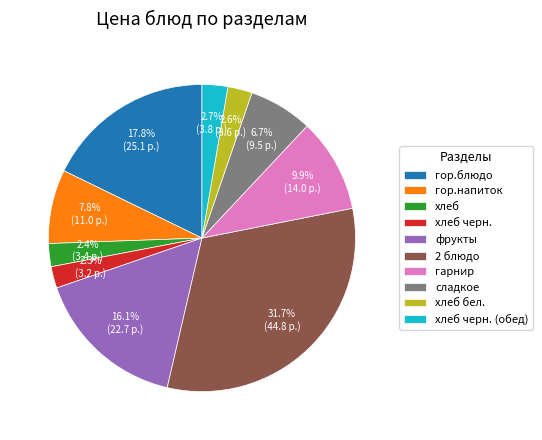

What is the largest slice in the pie chart?

2 блюдо